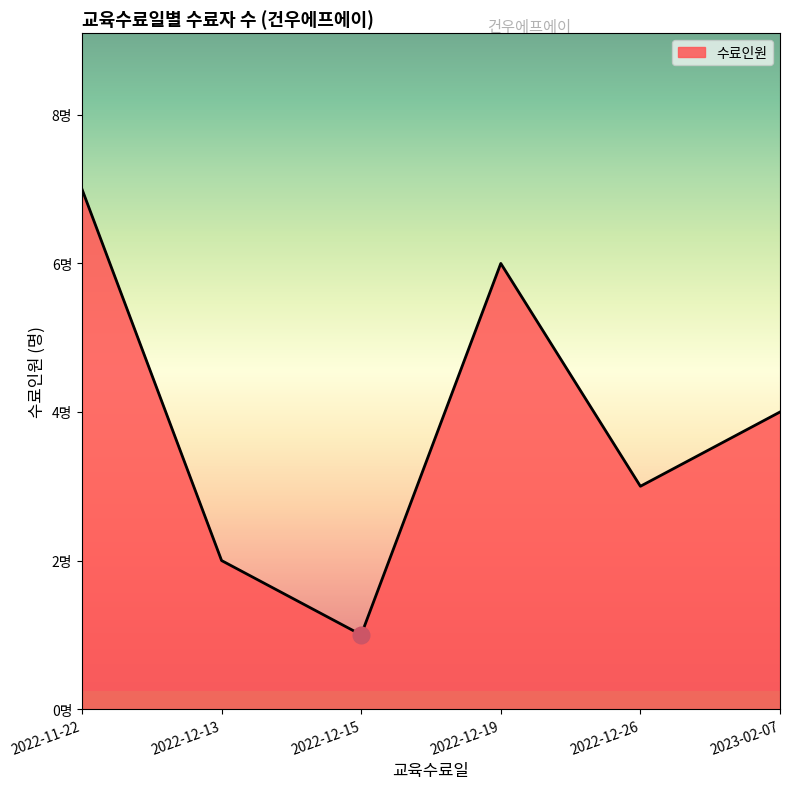

Does the chart display data point markers on the line(s)?

No